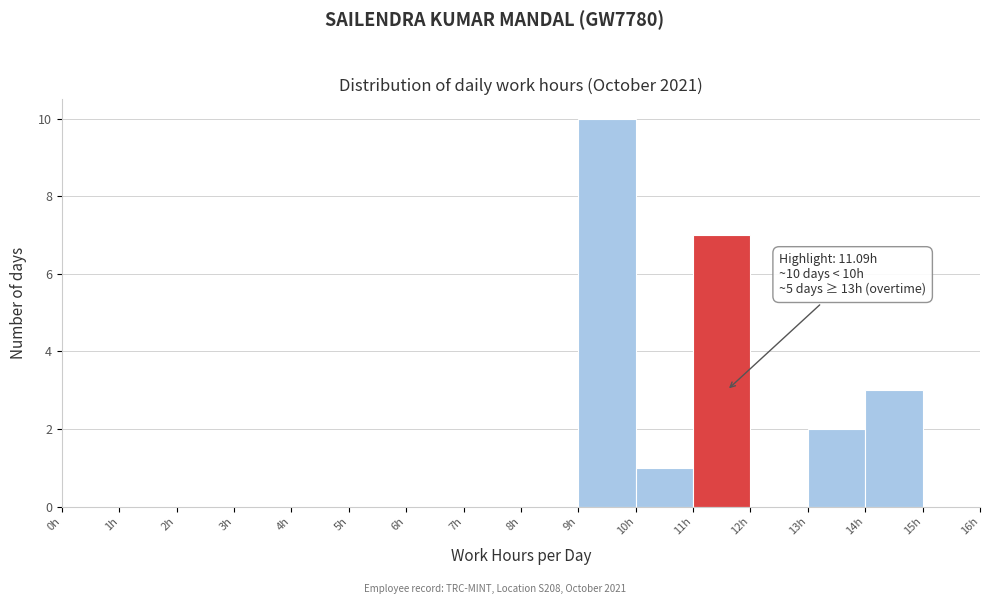

Over which range of the x-axis is the bar tallest?

9 to 10